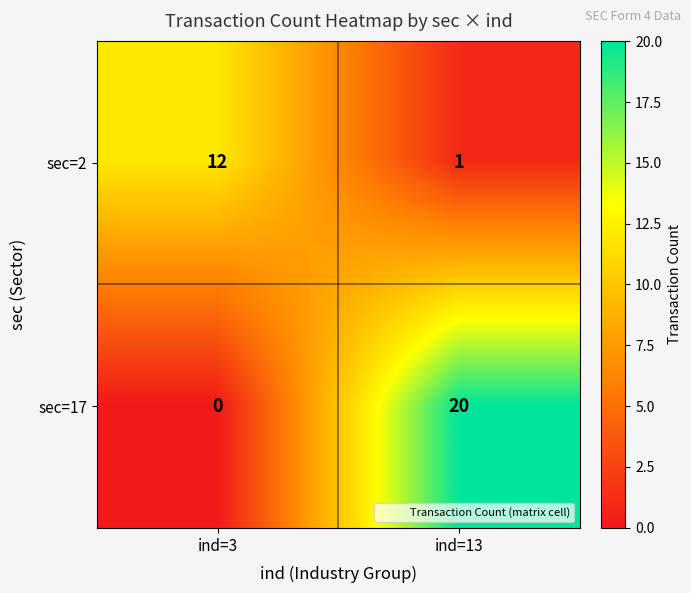

Is it true that sec=17 equals 9 at ind=13?

False